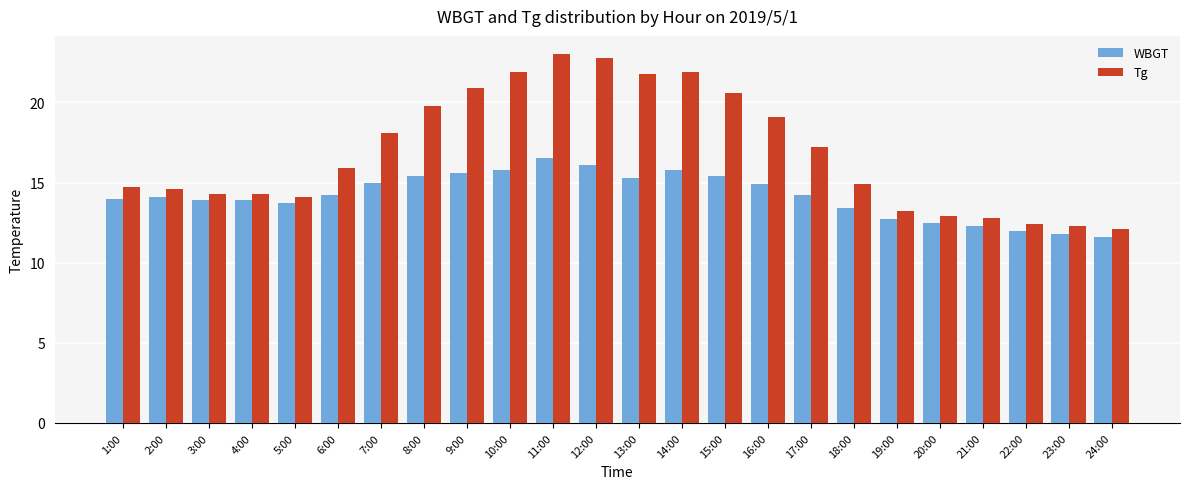

How many data points in Tg are less than 15?

12